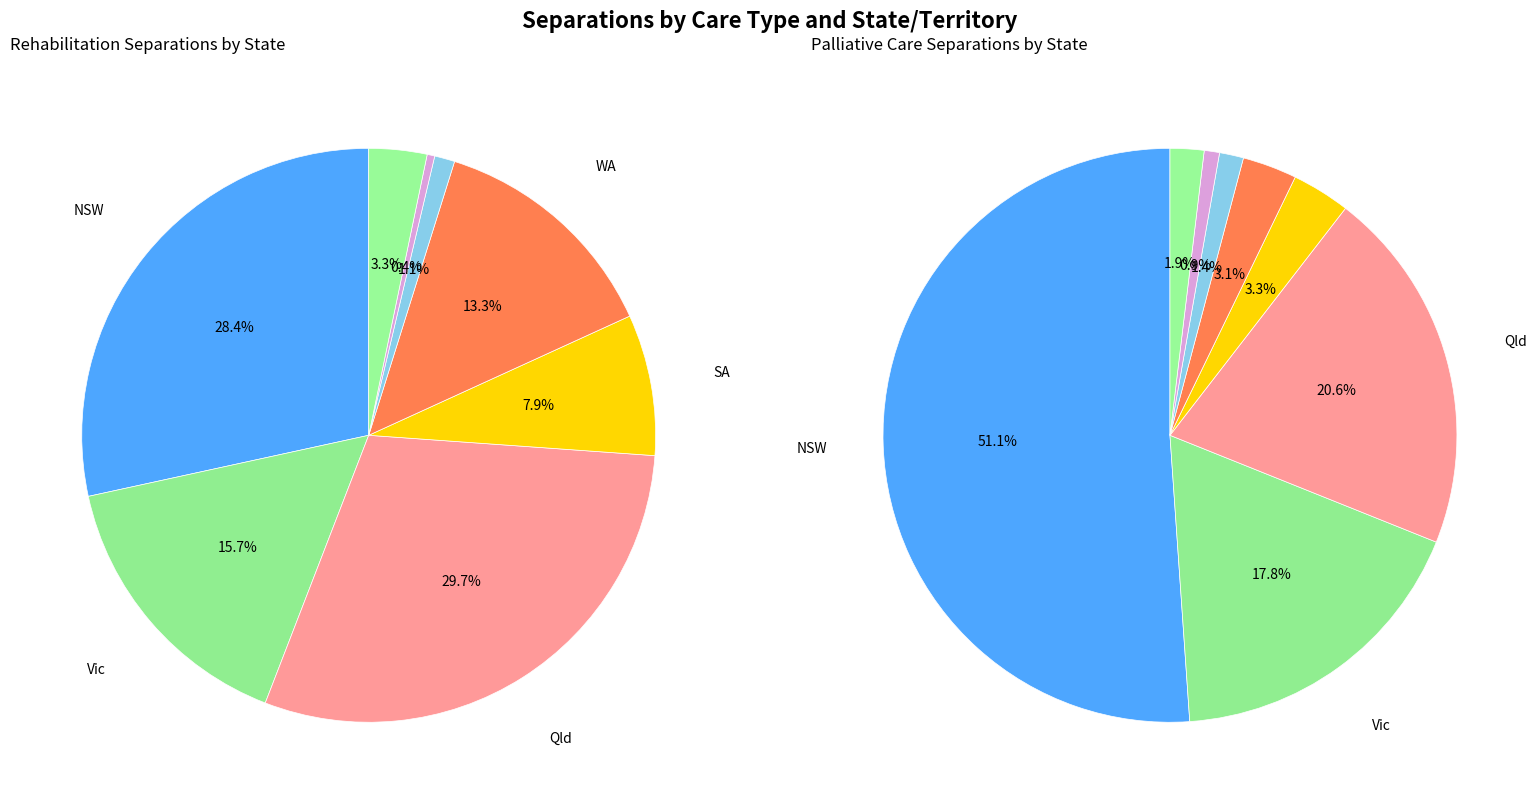

Count the number of slices in the pie.

8